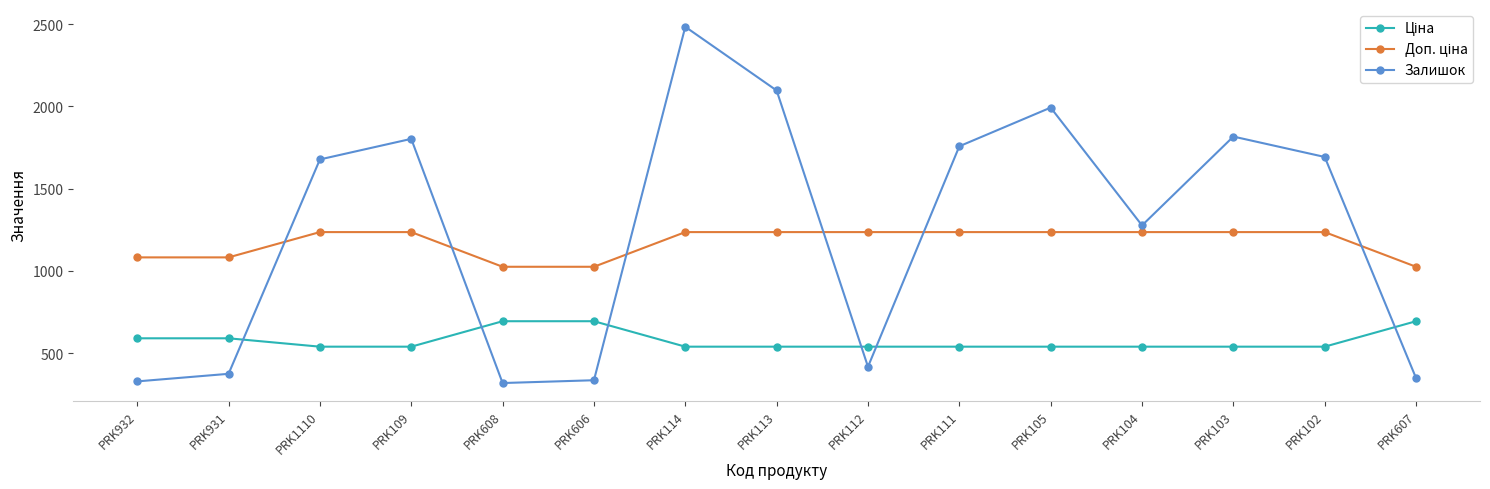

Which series has the largest total across all categories?

Залишок